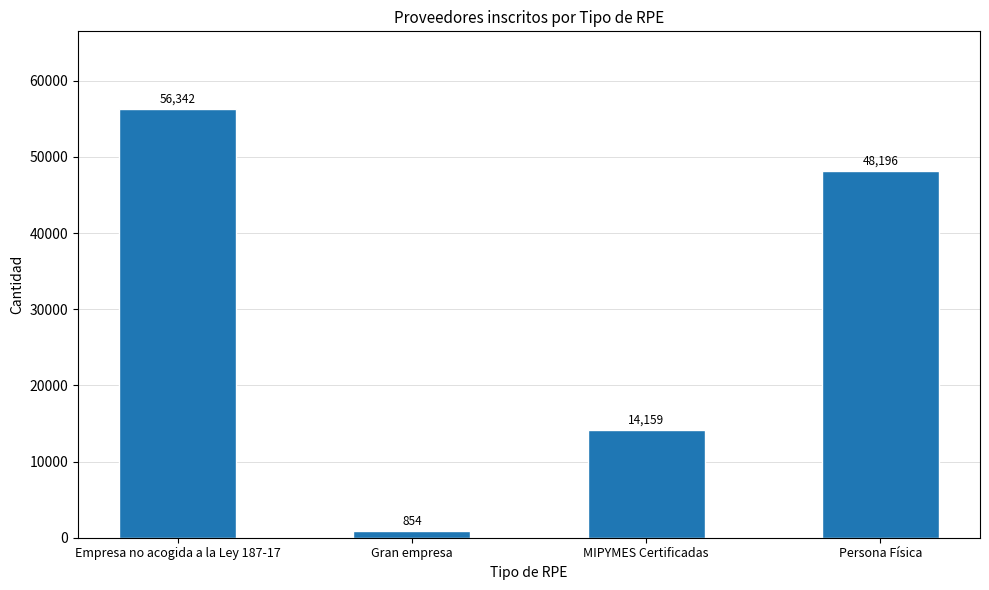

At which category does the chart reach its minimum across all series?

Gran empresa